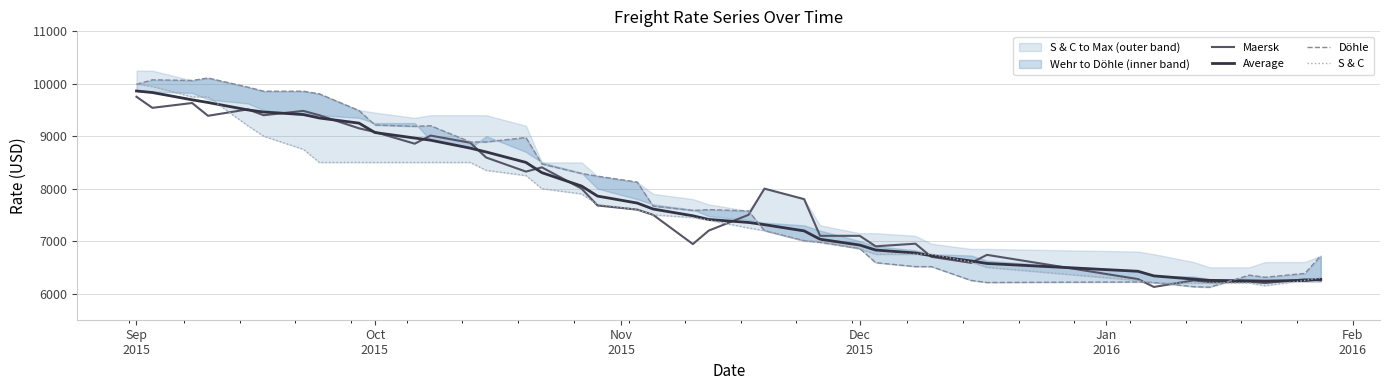

What is the minimum value for Maersk?

6125